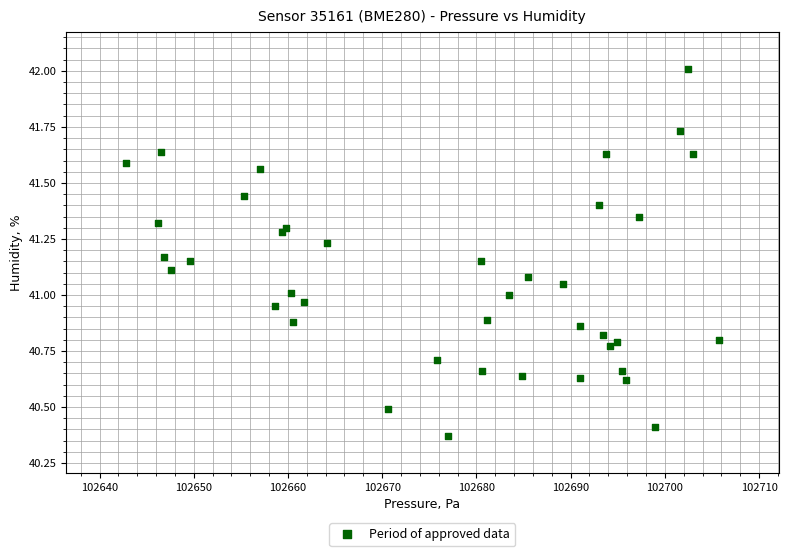

What is the range of Y values (max minus min)?

1.6